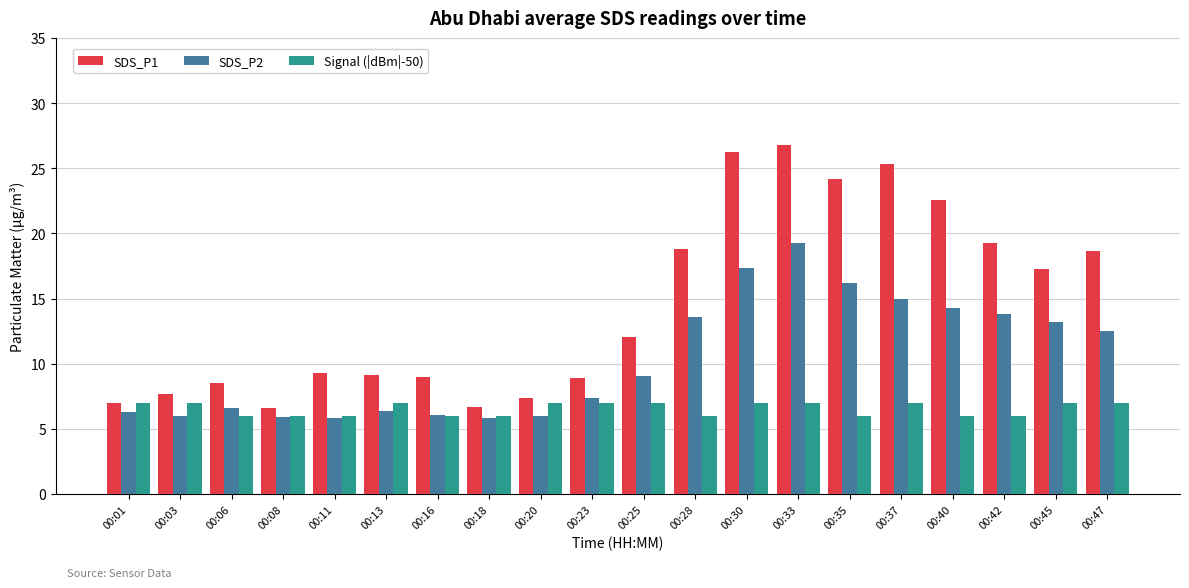

Rank the series at 00:06 from highest to lowest value.

SDS_P1, SDS_P2, Signal (|dBm|-50)